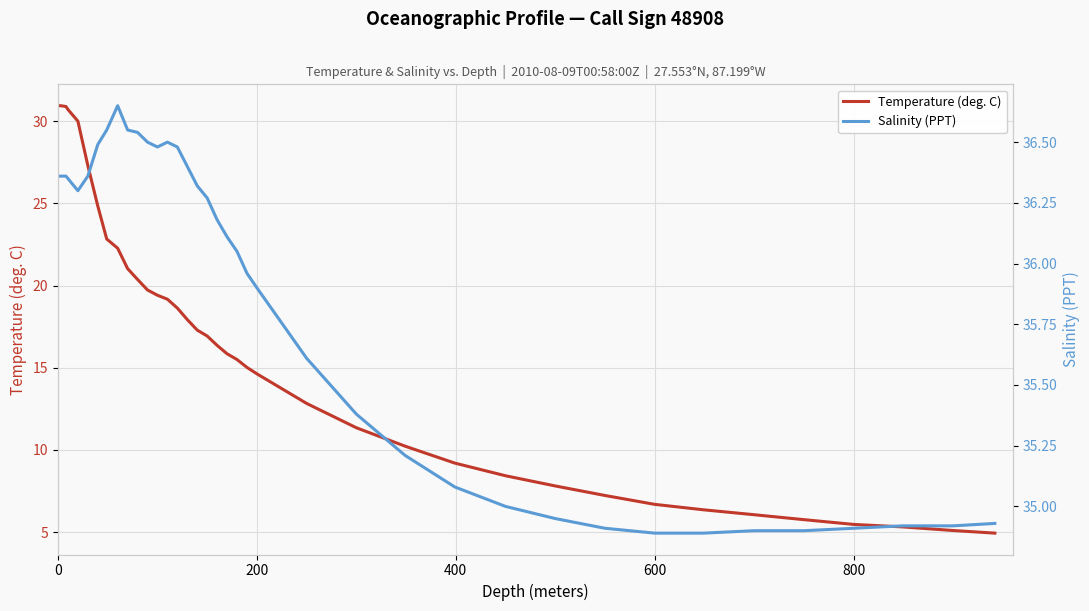

True or false: Salinity (PPT) and Temperature (deg. C) cross at least once.

False